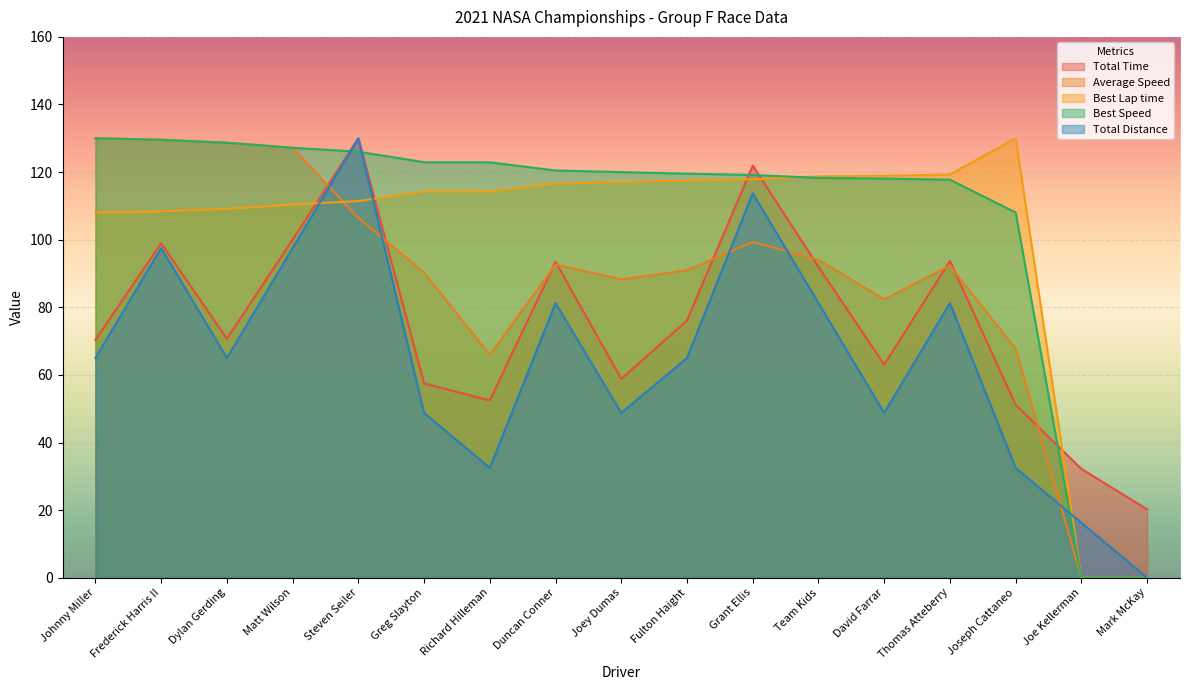

List the series in order of their peak value, highest first.

Total Time, Average Speed, Best Lap time, Best Speed, Total Distance